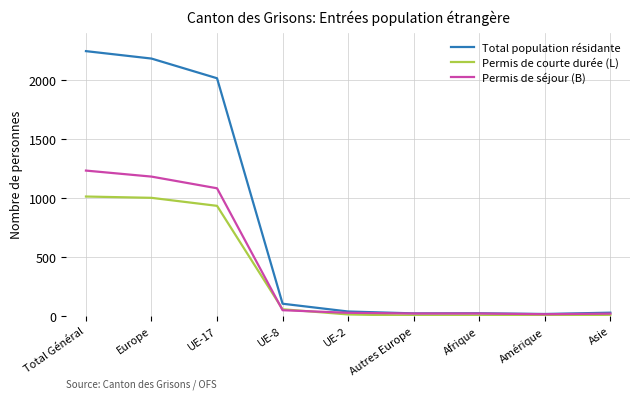

Which series has the widest spread of values?

Total population résidante